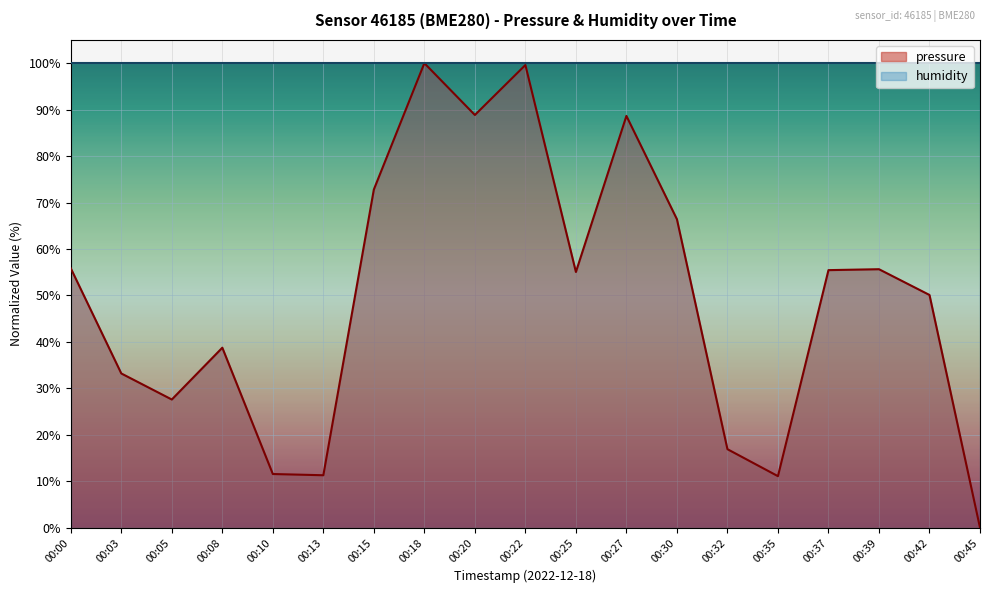

What value does the data have at 00:03?

33.2